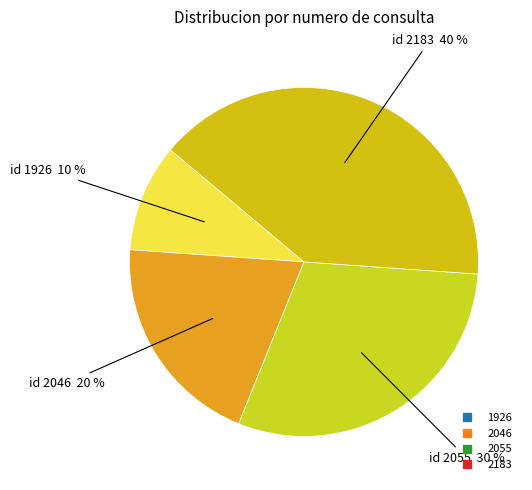

To the nearest percent, what is the difference between the largest and smallest slice percentages?

30%